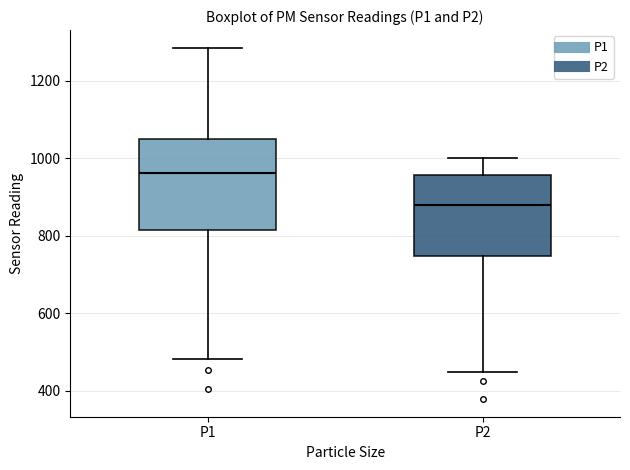

Reading left to right, transcribe this box plot: for each box, give where its median line is, the range the box spans, and where its two whiskers end, as read against the y-axis. The values are not printed on the chart, so give them approximately, as read against the axis.

P1: median 960, box 820 to 1040, whiskers 480 to 1280
P2: median 880, box 740 to 960, whiskers 440 to 1000